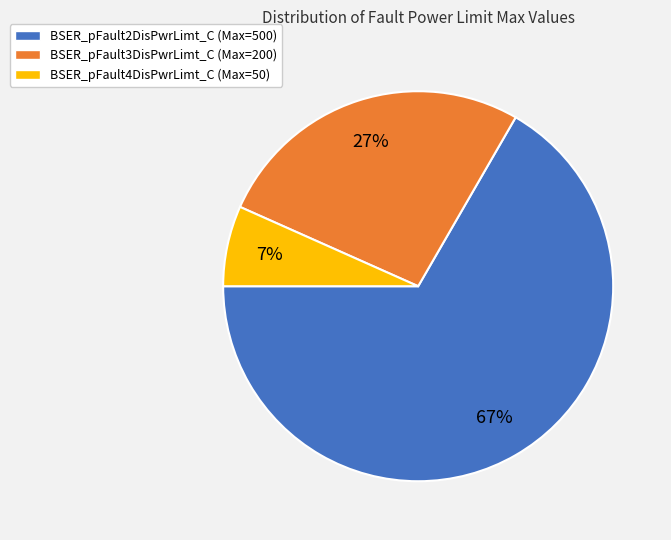

Which category has the smallest portion of the pie?

BSER_pFault4DisPwrLimt_C (Max=50)